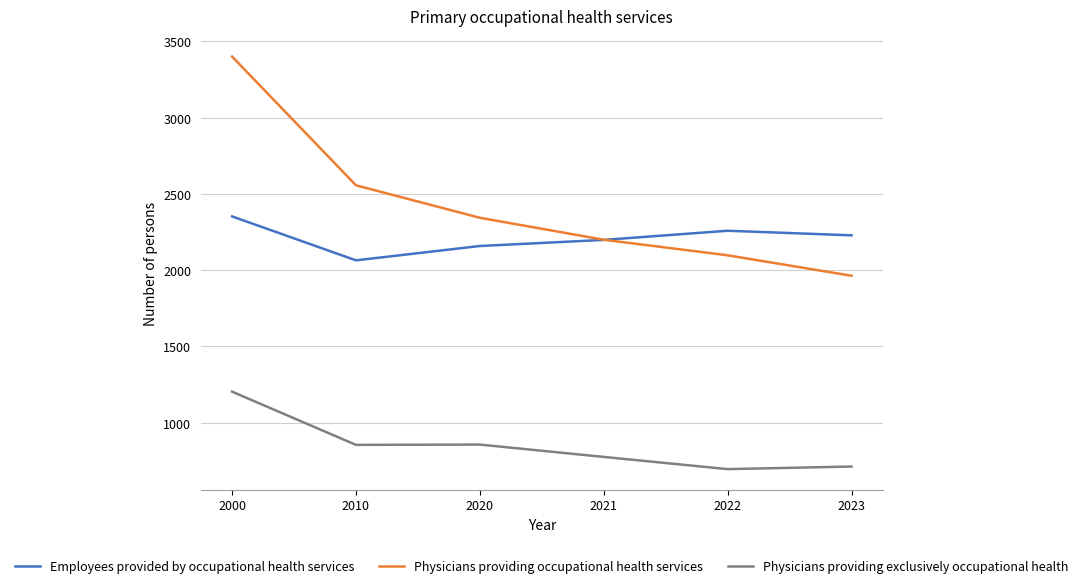

Where does the Physicians providing exclusively occupational health series first go above 854?

2000